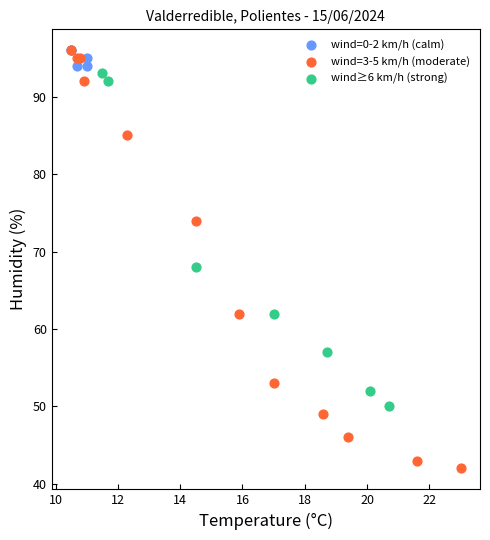

Which series reaches the minimum Y coordinate?

wind=3-5 km/h (moderate)